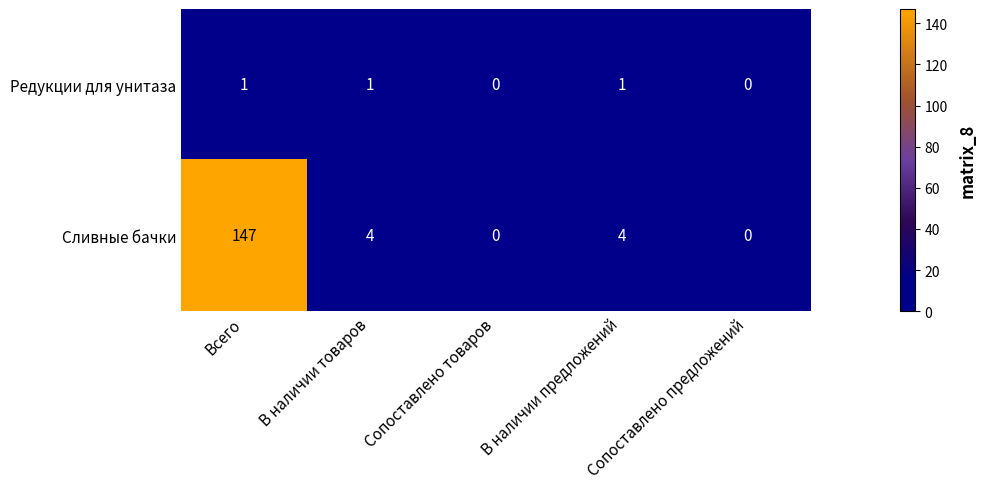

Which category has the highest value across all series?

Всего